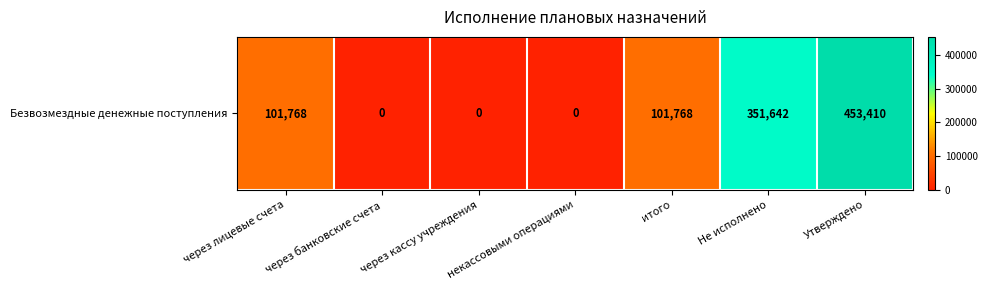

Rank the categories by value from highest to lowest.

Утверждено, Не исполнено, через лицевые счета, итого, через банковские счета, через кассу учреждения, некассовыми операциями